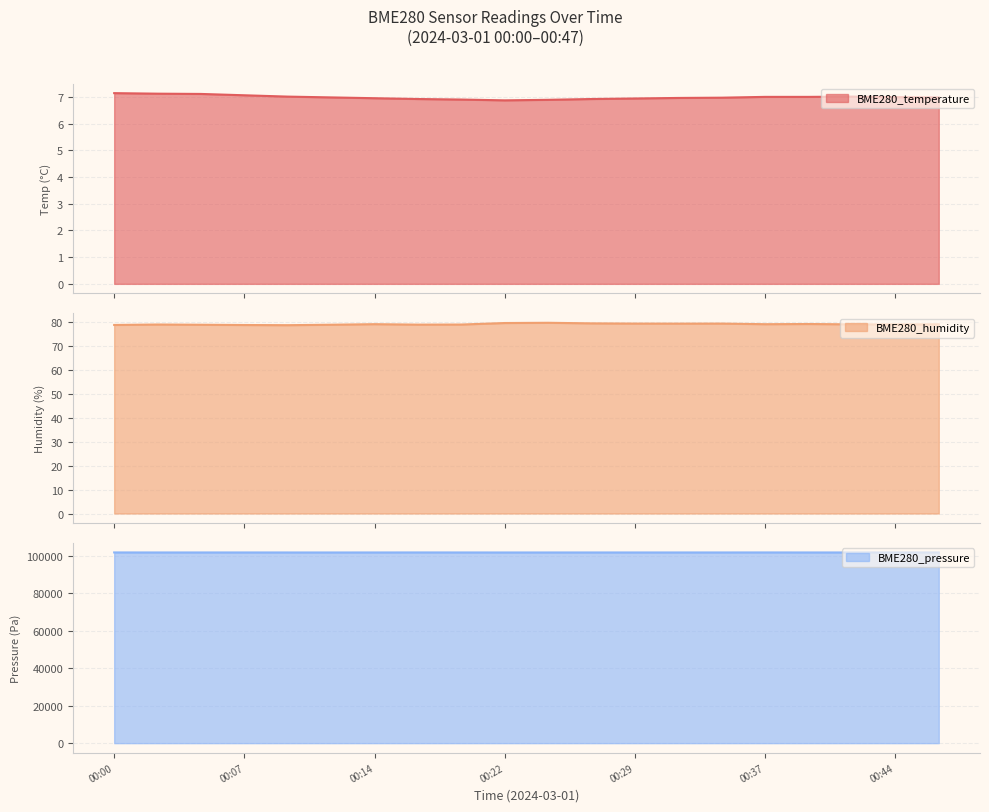

At which category does the chart reach its minimum across all series?

00:22